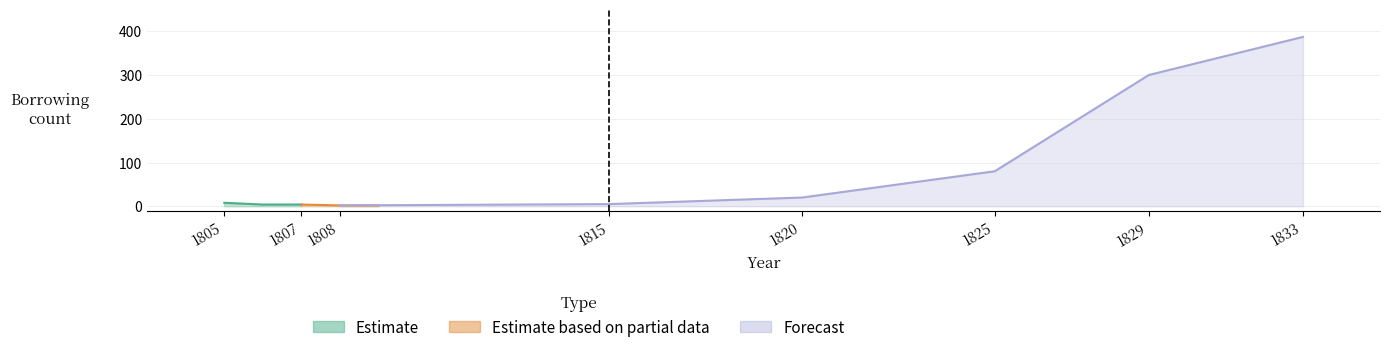

Is the value of Forecast at 1829 greater than the value of Estimate based on partial data at 1808?

Yes